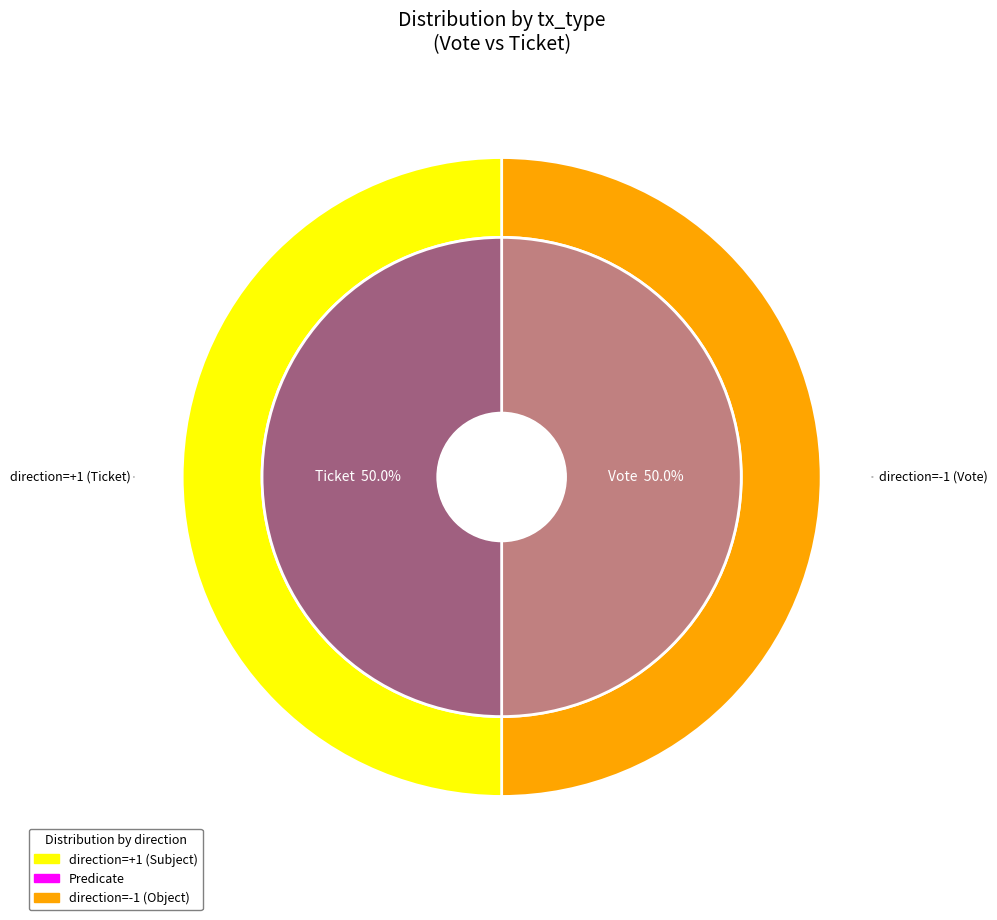

Rank the categories by value from highest to lowest.

Vote, Ticket